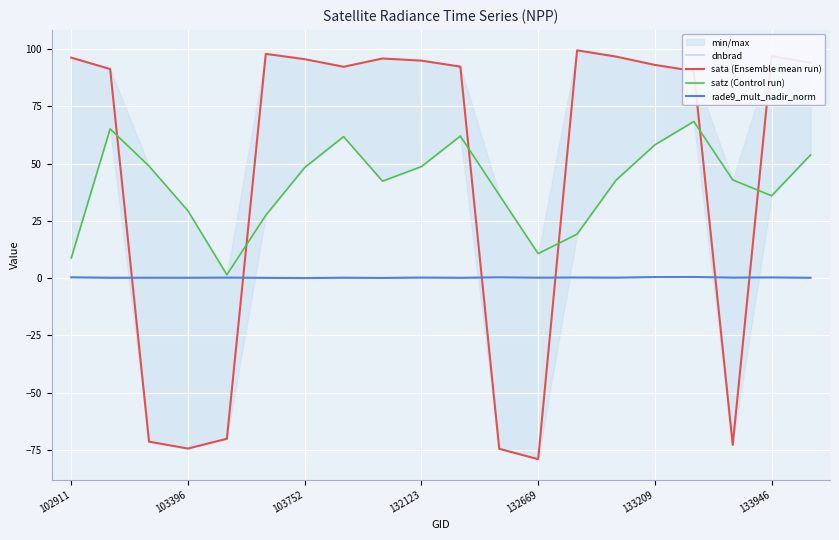

Reading left to right, what are all the values shown in this chart?

dnbrad: 0.3	0.2	0.1	0.1	0.2	0.1	-0.0	0.2	0.1	0.2	0.2	0.3	0.2	0.2	0.2	0.5	0.6	0.2	0.3	0.1
sata (Ensemble mean run): 96.3	91.3	-71.5	-74.5	-70.2	97.9	95.6	92.3	95.9	95.0	92.4	-74.6	-79.1	99.5	96.8	93.1	90.4	-72.9	97.0	94.1
satz (Control run): 8.7	65.2	48.9	29.4	1.5	27.4	48.3	61.8	42.3	48.7	62.0	36.3	10.7	19.2	42.8	58.2	68.4	42.9	35.9	53.8
rade9_mult_nadir_norm: 0.3	0.1	0.1	0.1	0.2	0.1	-0.0	0.1	0.1	0.2	0.1	0.3	0.2	0.2	0.2	0.4	0.5	0.2	0.3	0.1